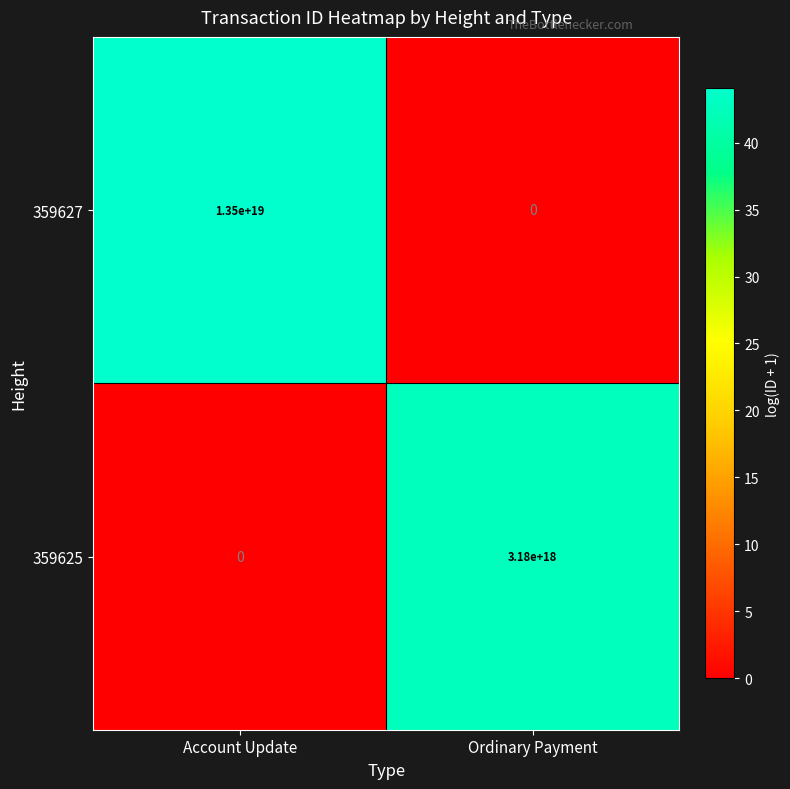

Which series has the widest spread of values?

359627